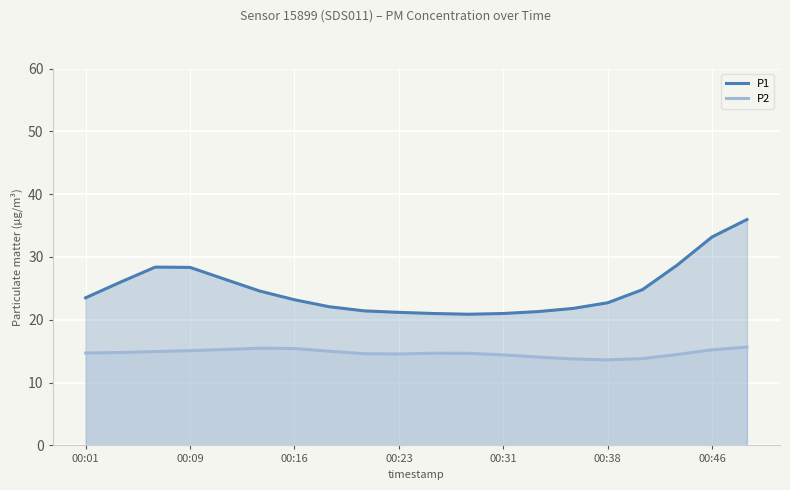

What is the total value across all series at 00:31?

35.4